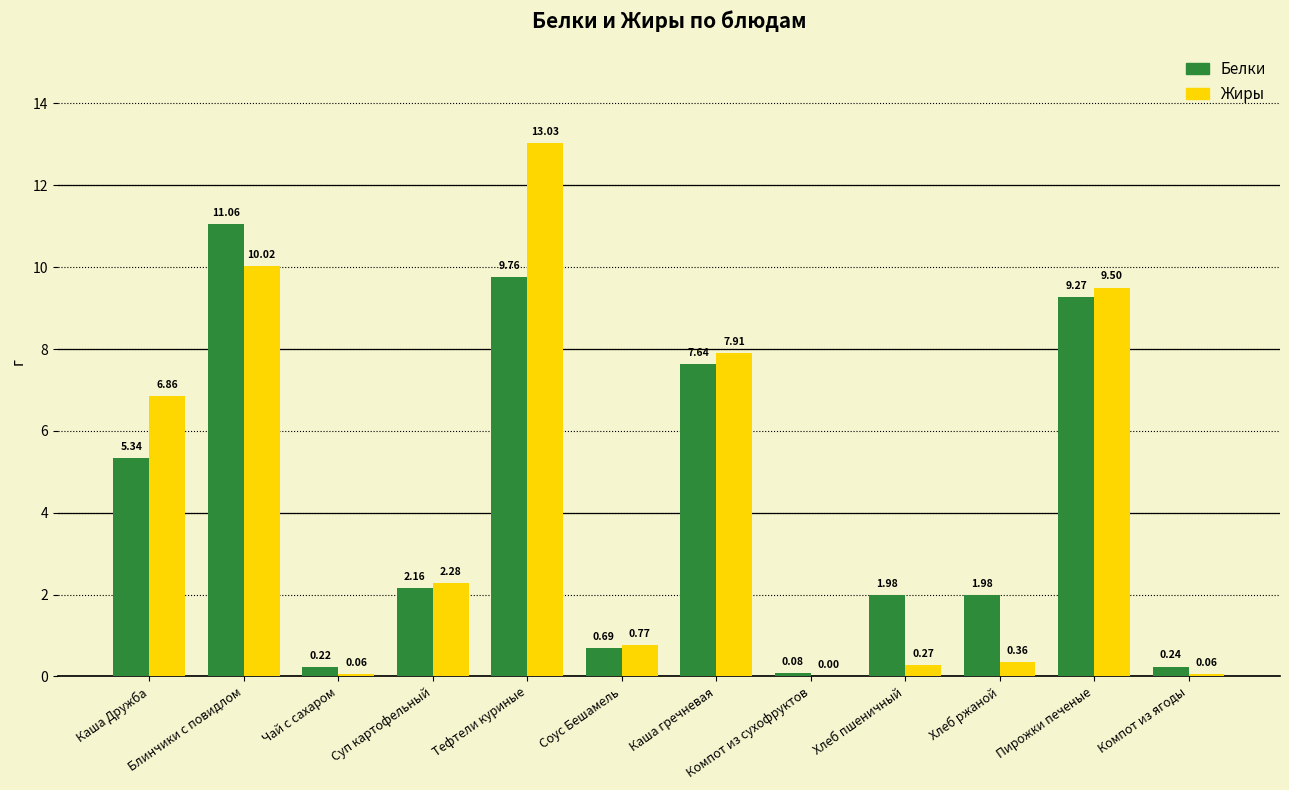

Is the value of Жиры at Соус Бешамель greater than the value of Белки at Компот из сухофруктов?

Yes